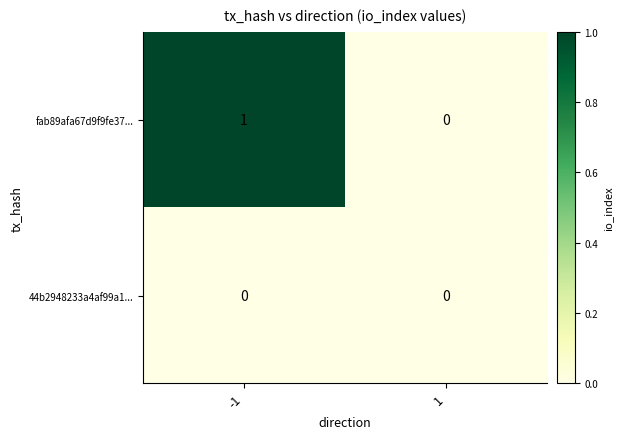

Which series has the largest total across all categories?

fab89afa67d9f9fe37...